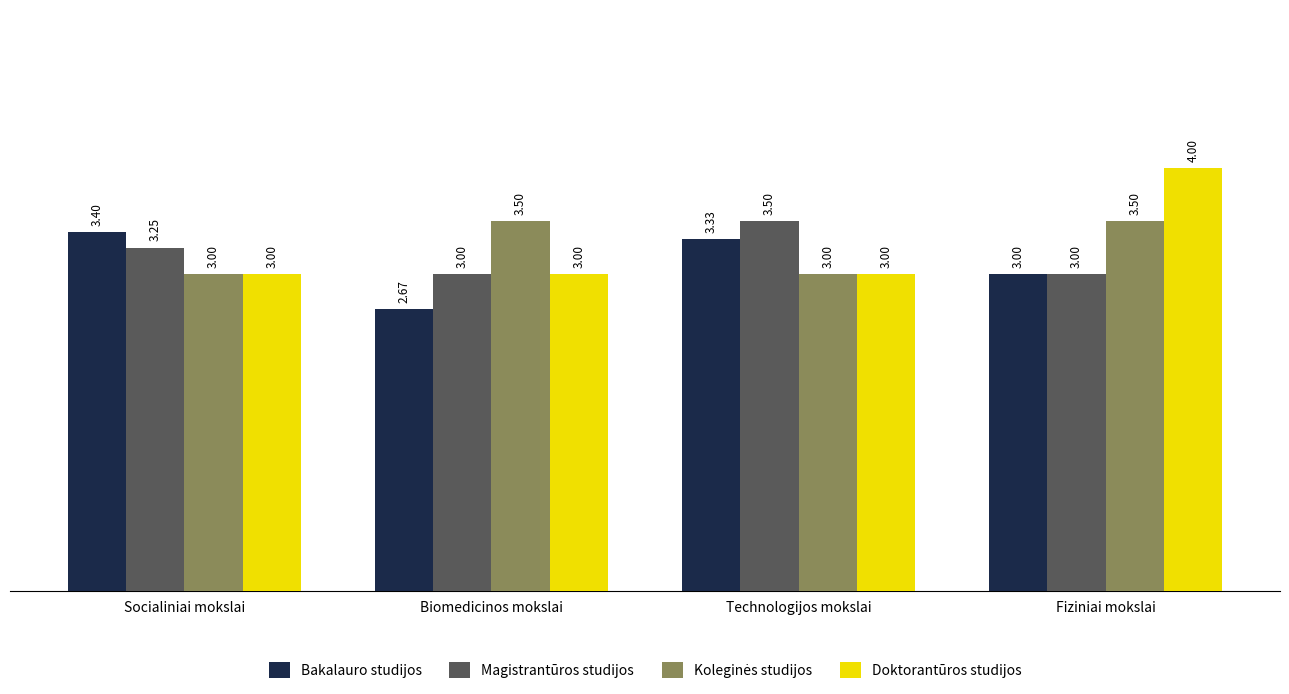

Which series changed the most between Socialiniai mokslai and Technologijos mokslai?

Magistrantūros studijos